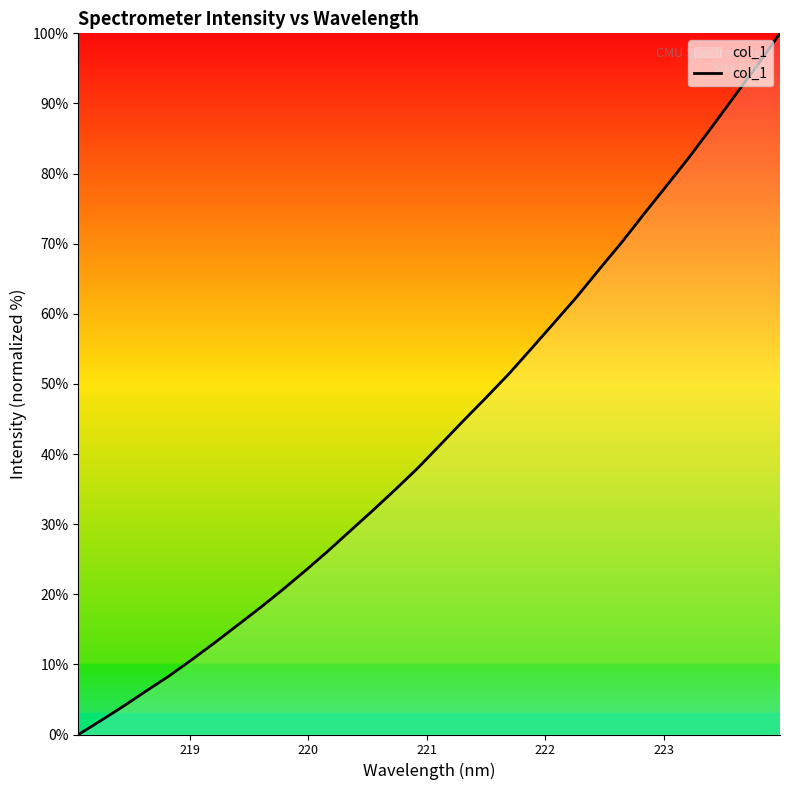

What is the maximum value shown in the chart?

100.0